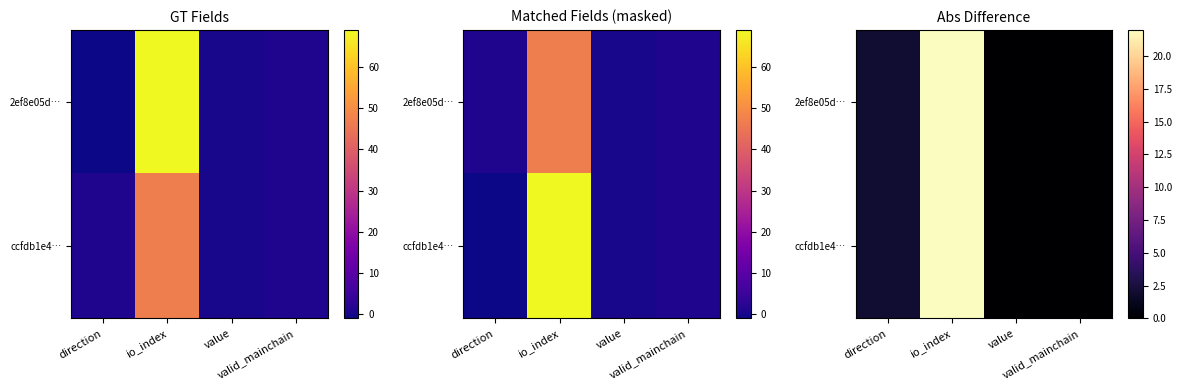

At which label is 2ef8e05d… closest to 11?

direction